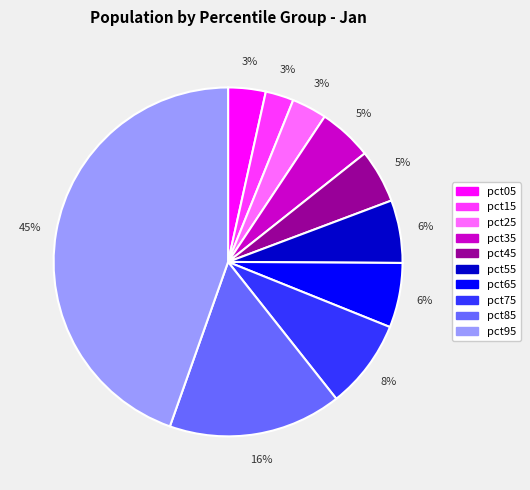

What percentage is the pct75 slice, to the nearest percent?

8%